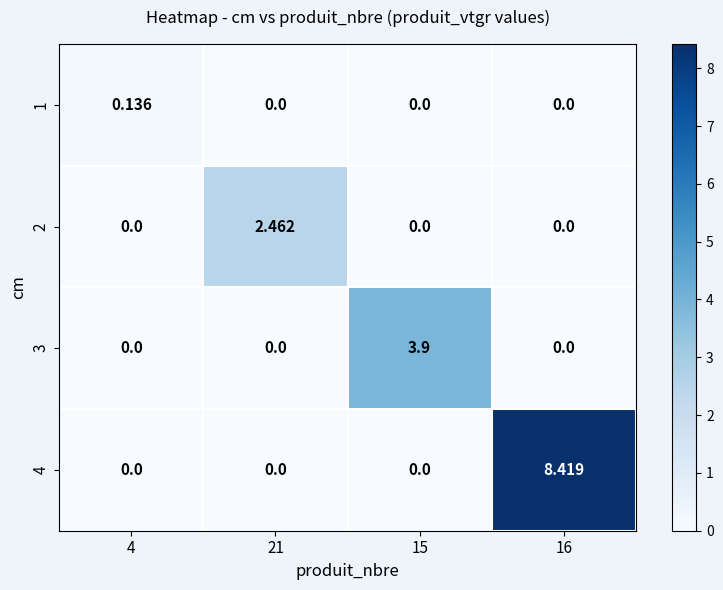

How many values in the 1 series exceed 0?

1